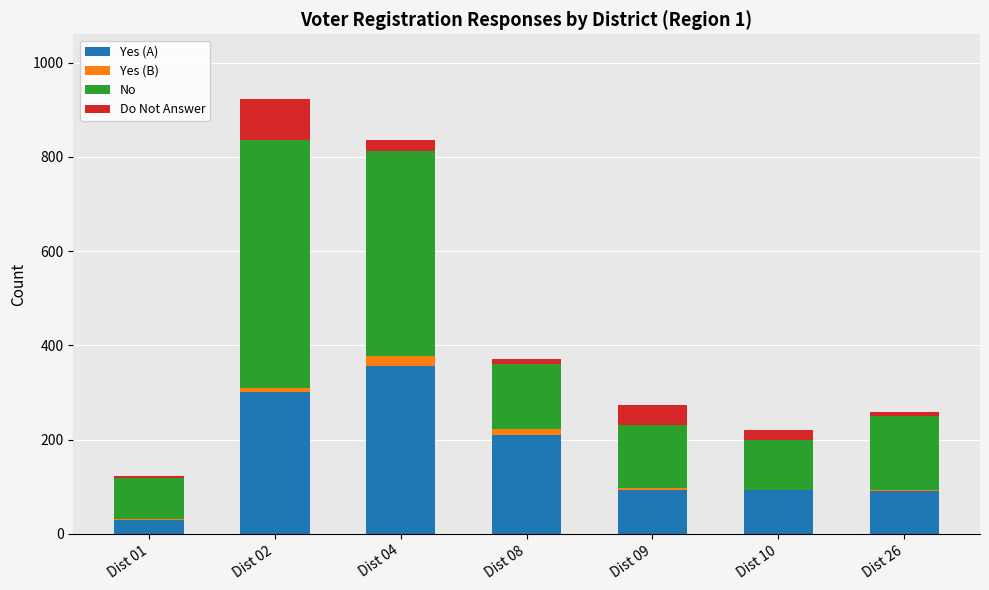

At which label does Yes (A) reach its peak?

Dist 04